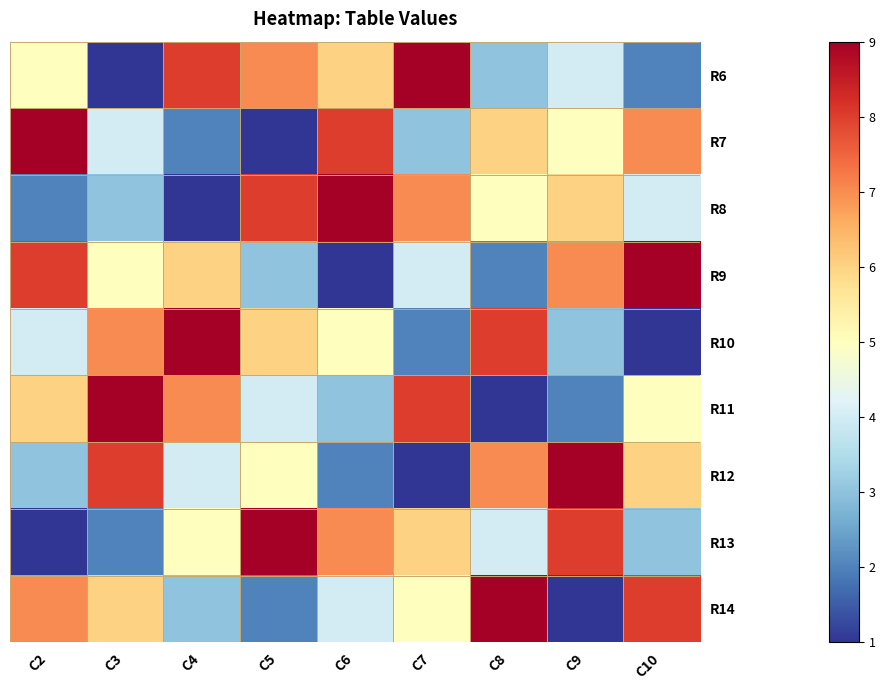

What is the spread (max minus min) of values at C3?

8